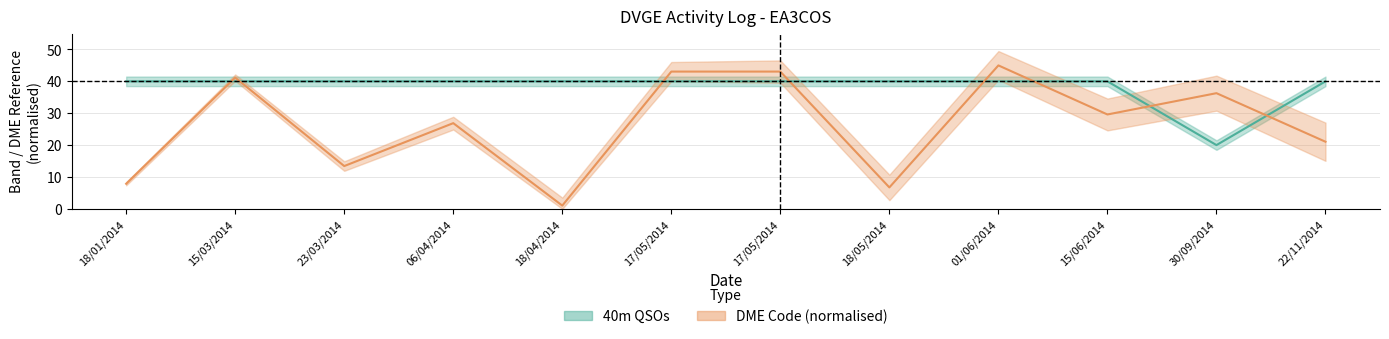

The value at 18/05/2014 is 64. True or false?

False